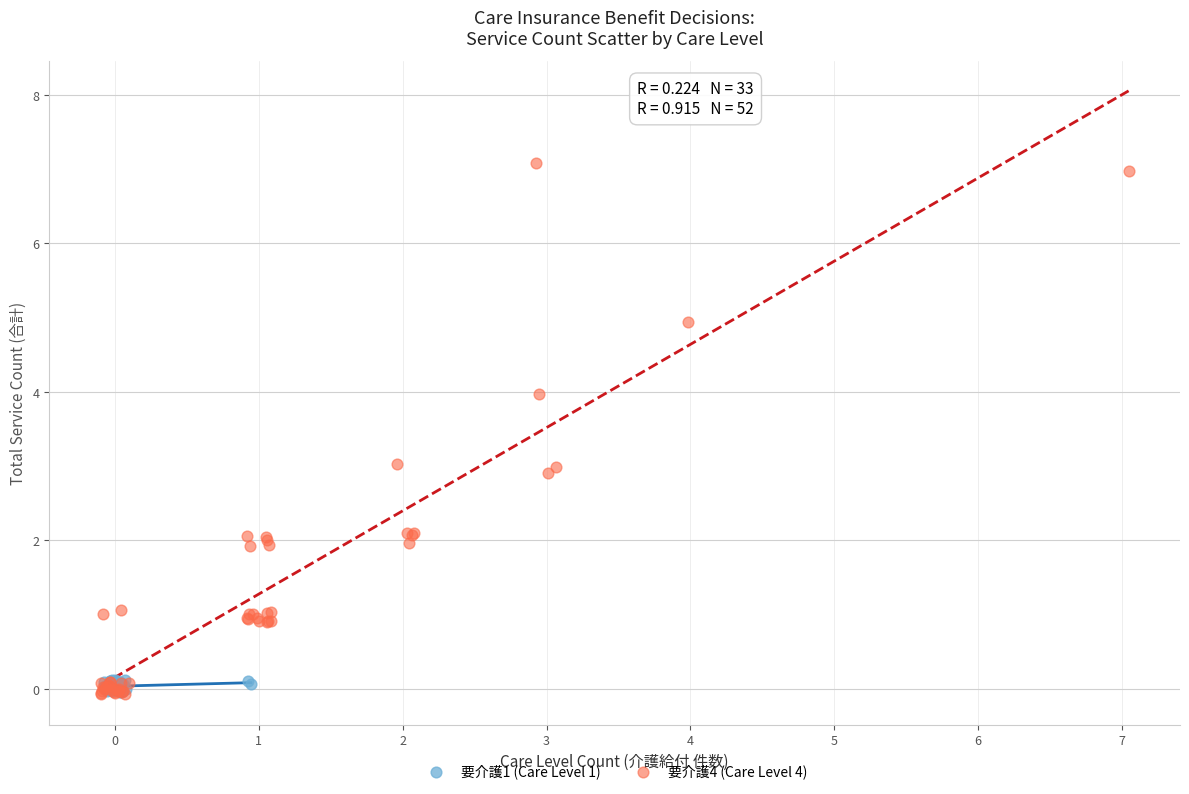

Which series contains the highest Y value?

要介護4 (Care Level 4)